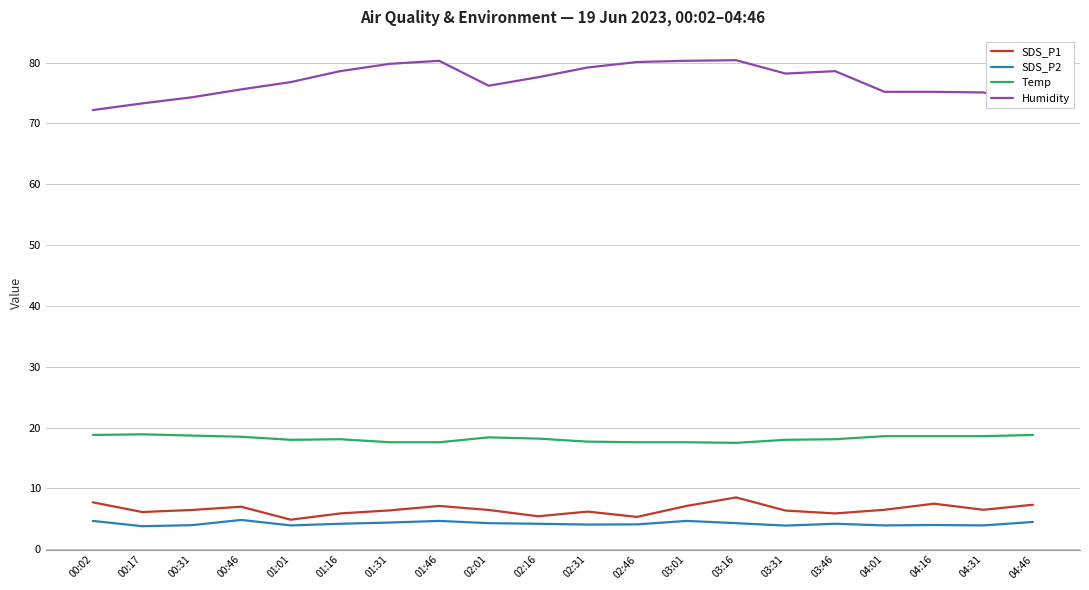

The value of Humidity at 01:16 is 136.8. True or false?

False